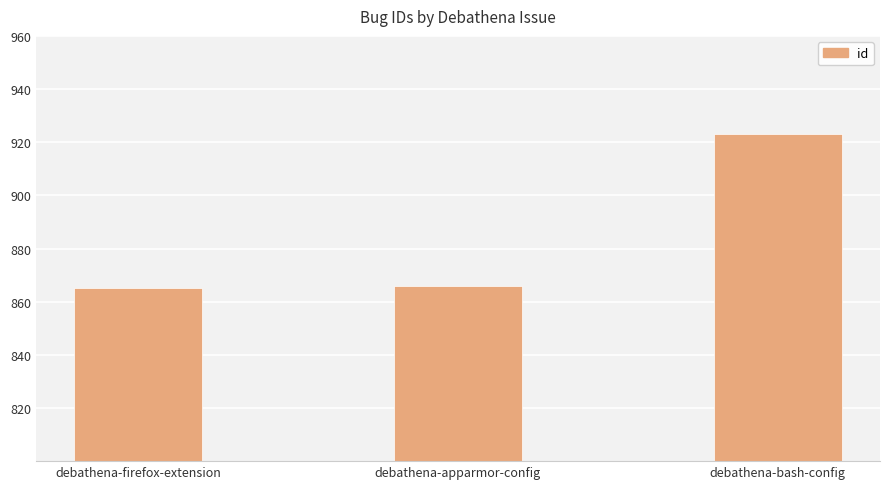

What is the maximum value shown in the chart?

923